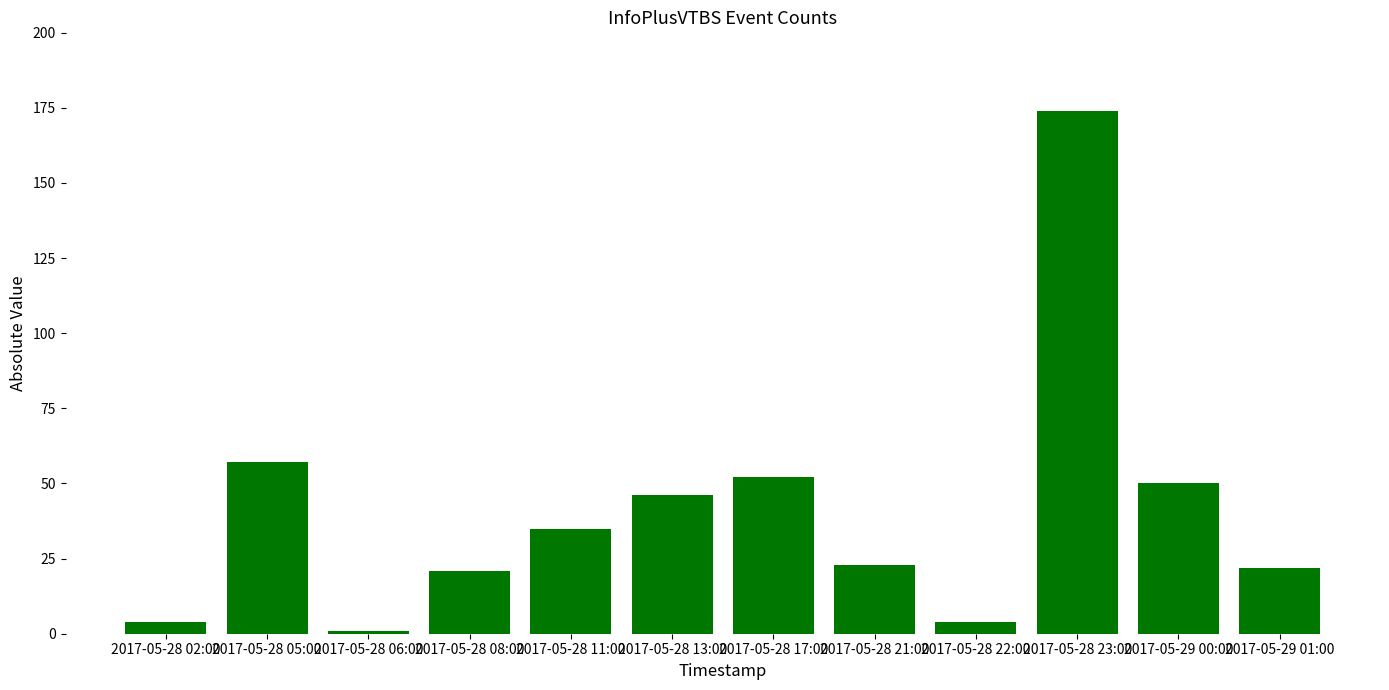

Which label corresponds to the smallest value in the chart?

2017-05-28 06:00